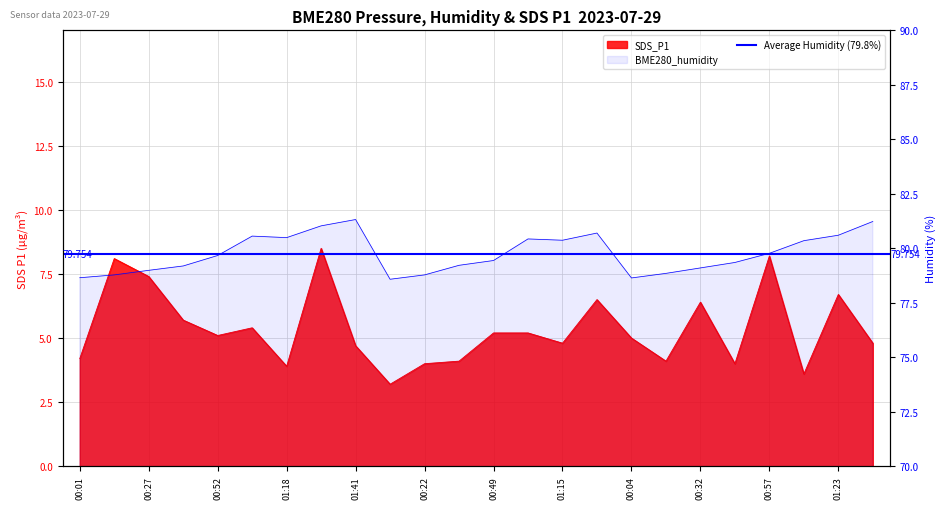

Reading left to right, transcribe all the data shown in this chart.

BME280_humidity: 00:01=78.7	00:14=78.8	00:27=79.0	00:39=79.2	00:52=79.7	01:04=80.6	01:18=80.5	01:30=81.0	01:41=81.3	00:07=78.6	00:22=78.8	00:37=79.2	00:49=79.4	01:02=80.4	01:15=80.4	01:28=80.7	00:04=78.6	00:17=78.8	00:32=79.1	00:44=79.3	00:57=79.8	01:10=80.3	01:23=80.6	01:35=81.2
SDS_P1: 00:01=4.2	00:14=8.1	00:27=7.4	00:39=5.7	00:52=5.1	01:04=5.4	01:18=3.9	01:30=8.5	01:41=4.7	00:07=3.2	00:22=4.0	00:37=4.1	00:49=5.2	01:02=5.2	01:15=4.8	01:28=6.5	00:04=5.0	00:17=4.1	00:32=6.4	00:44=4.0	00:57=8.2	01:10=3.6	01:23=6.7	01:35=4.8